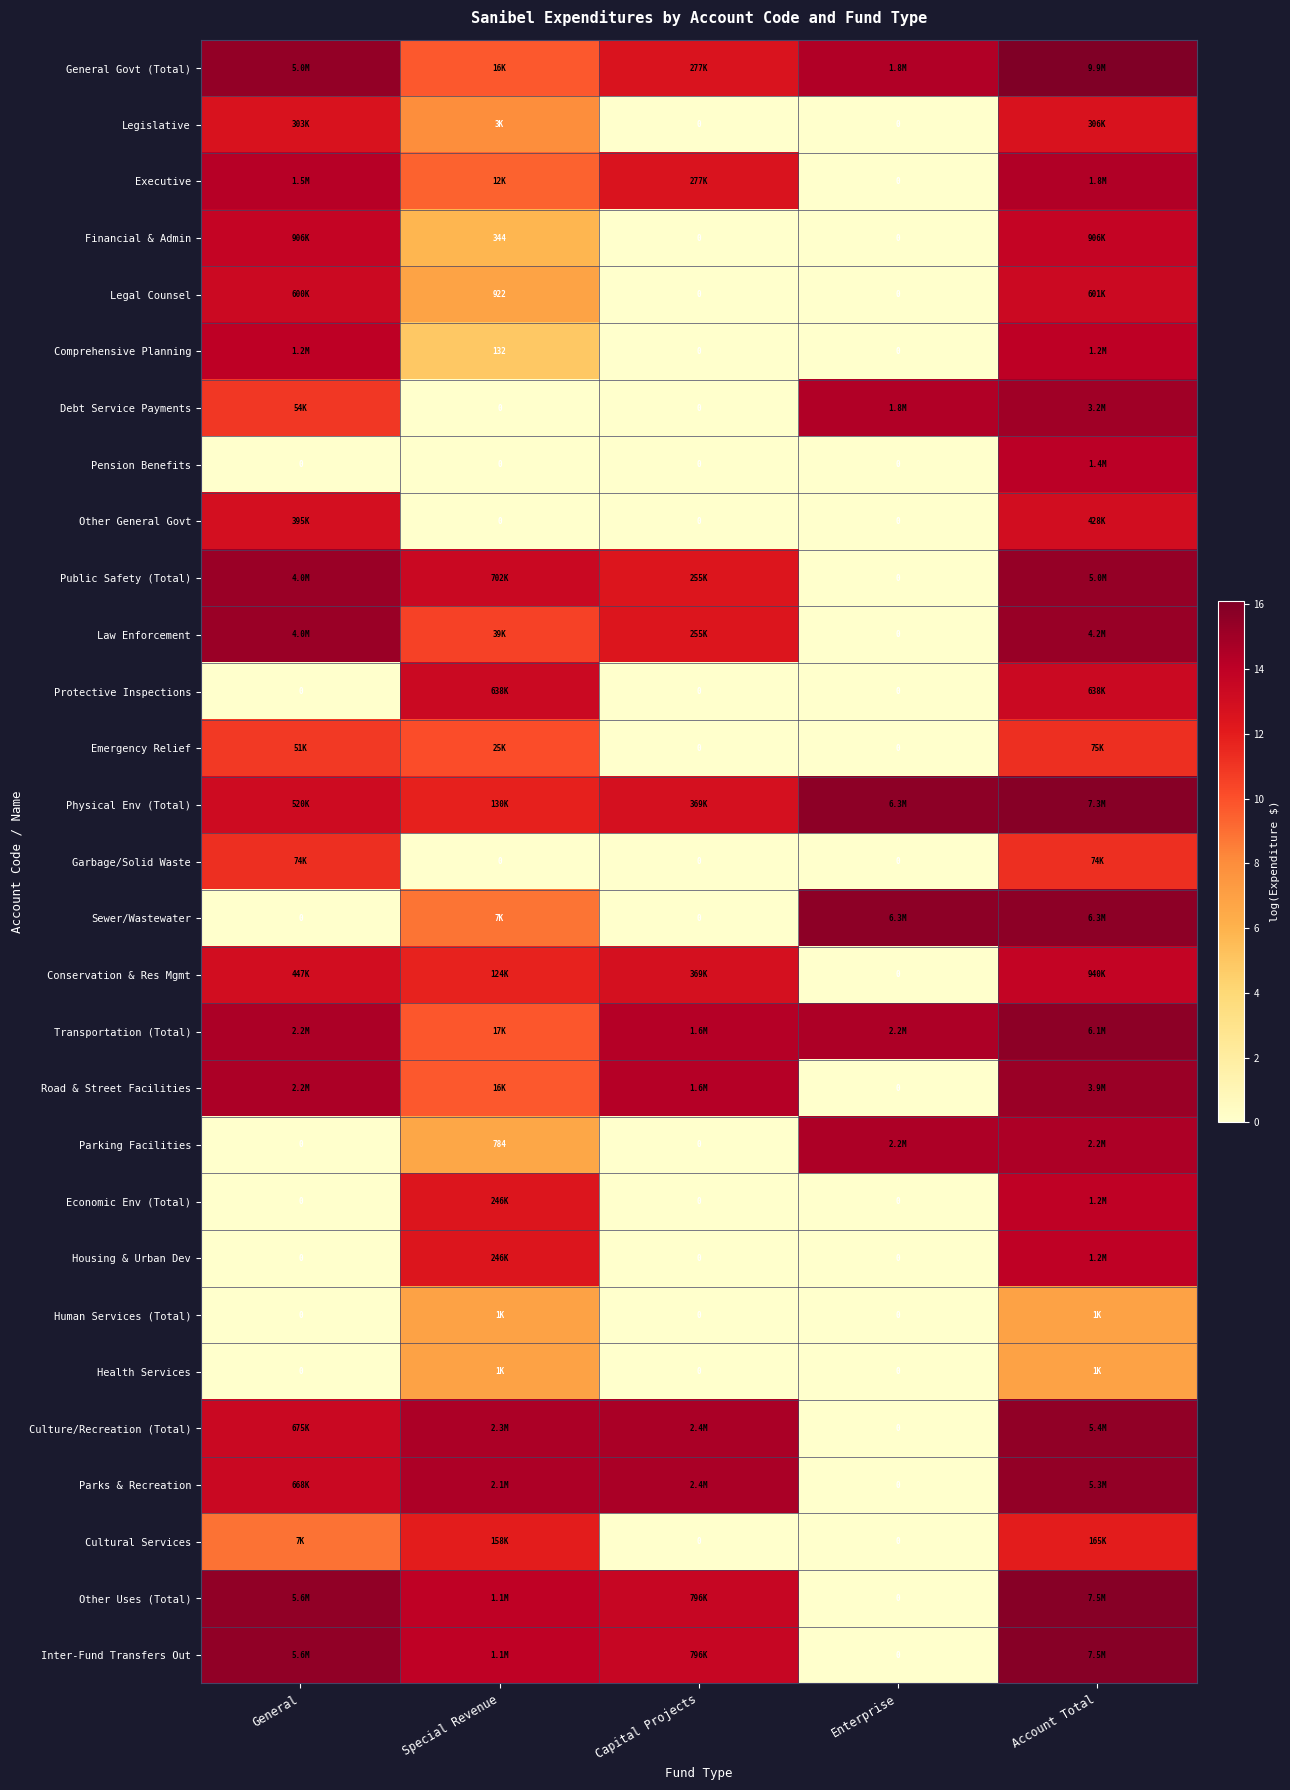

List the labels in order of Comprehensive Planning value, smallest first.

Capital Projects, Enterprise, Special Revenue, General, Account Total